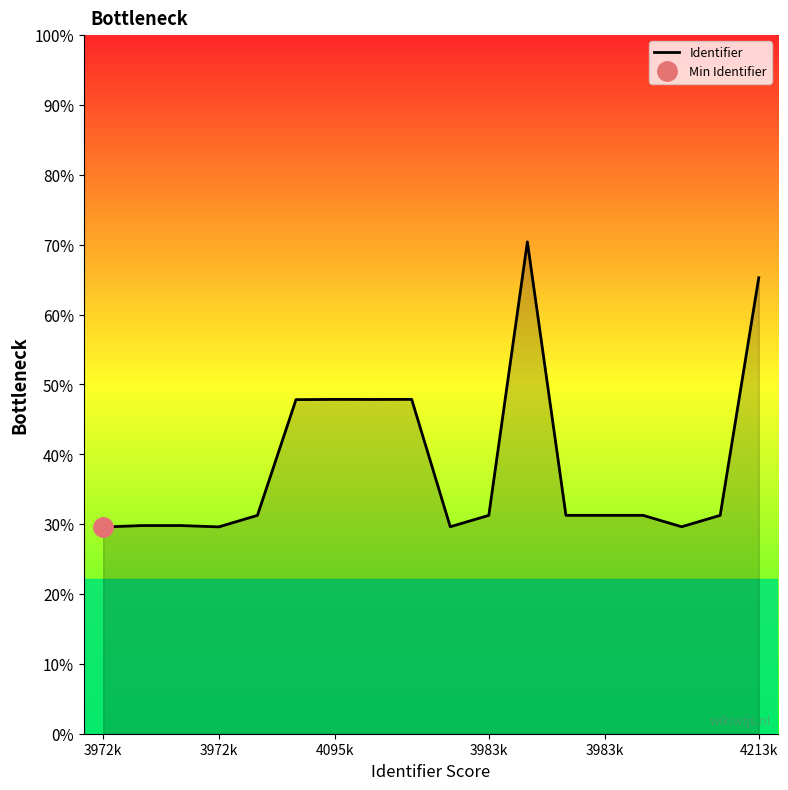

How many distinct data groups are displayed?

1